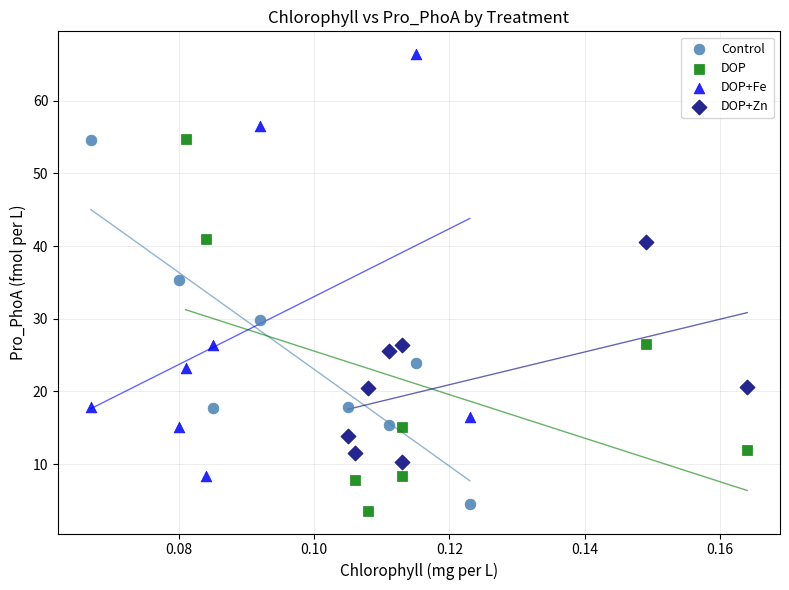

Which series contains the highest Y value?

DOP+Fe